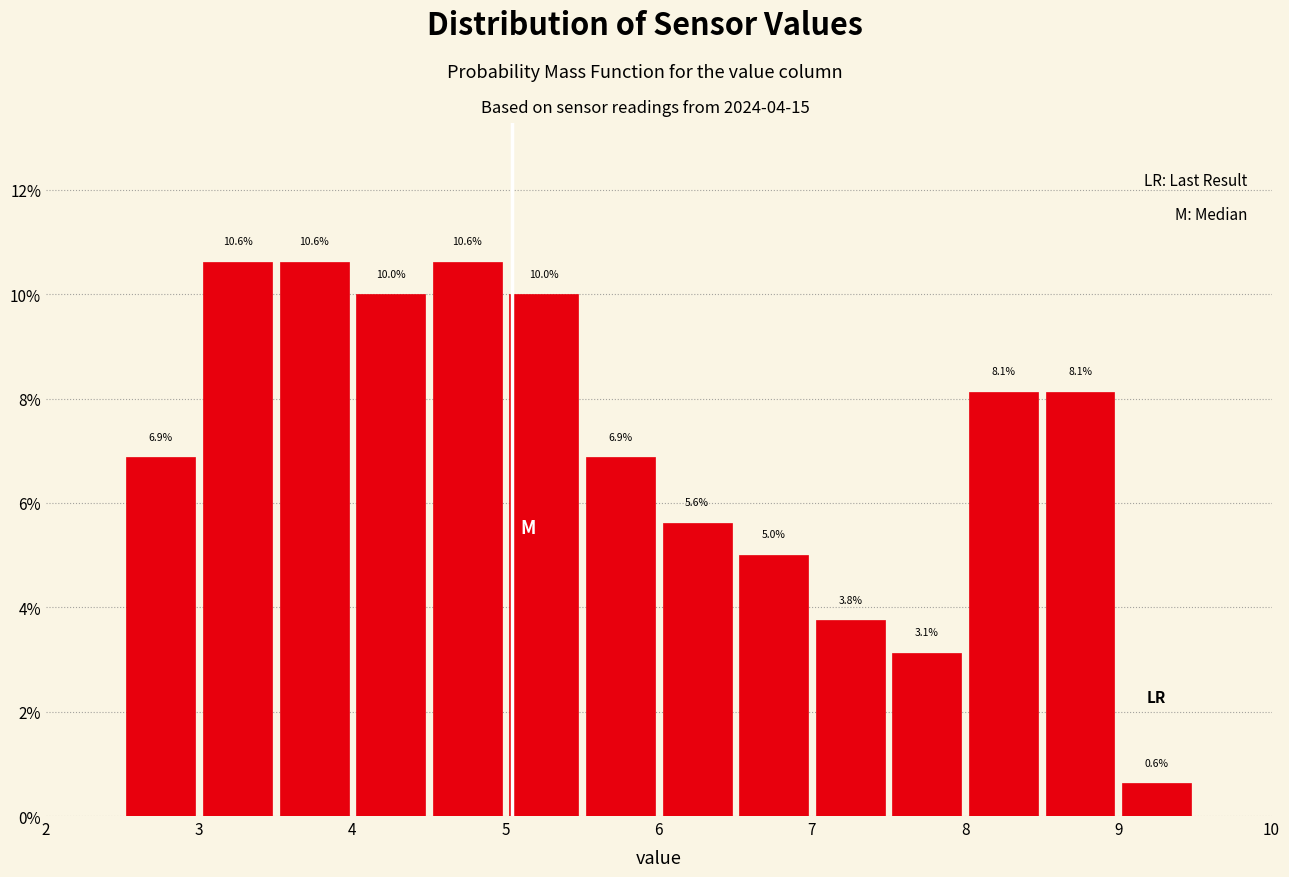

How tall is the bar that spans 5.5 to 6.0 on the x-axis?

6.9